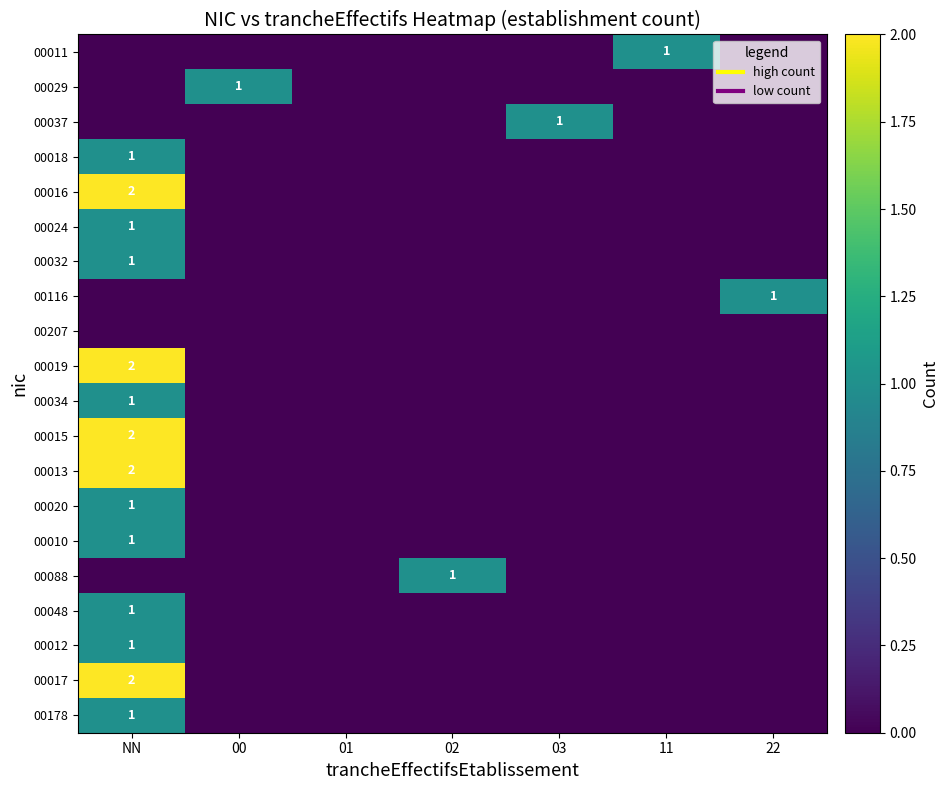

Between 00 and 02, which is larger?

00